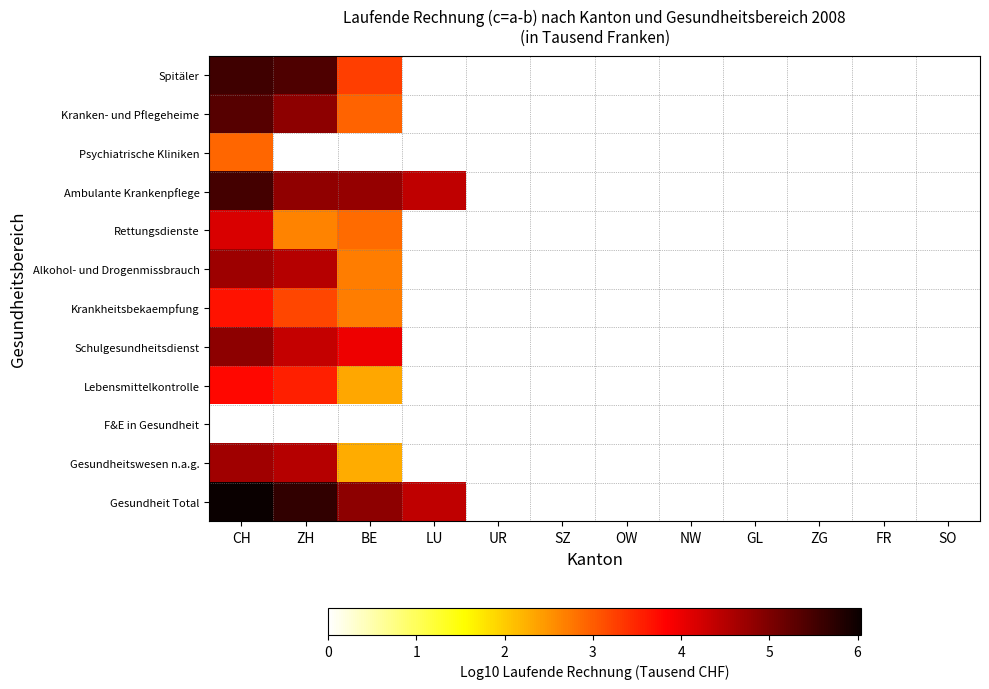

Reading left to right, what are all the values shown in this chart?

Spitäler: CH=5.5	ZH=5.4	BE=3.3	LU=0.0	UR=0.0	SZ=0.0	OW=0.0	NW=0.0	GL=0.0	ZG=0.0	FR=0.0	SO=0.0
Kranken- und Pflegeheime: CH=5.3	ZH=4.8	BE=2.9	LU=0.0	UR=0.0	SZ=0.0	OW=0.0	NW=0.0	GL=0.0	ZG=0.0	FR=0.0	SO=0.0
Psychiatrische Kliniken: CH=2.9	ZH=0.0	BE=0.0	LU=0.0	UR=0.0	SZ=0.0	OW=0.0	NW=0.0	GL=0.0	ZG=0.0	FR=0.0	SO=0.0
Ambulante Krankenpflege: CH=5.5	ZH=4.8	BE=4.8	LU=4.4	UR=0.0	SZ=0.0	OW=0.0	NW=0.0	GL=0.0	ZG=0.0	FR=0.0	SO=0.0
Rettungsdienste: CH=4.2	ZH=2.6	BE=2.9	LU=0.0	UR=0.0	SZ=0.0	OW=0.0	NW=0.0	GL=0.0	ZG=0.0	FR=0.0	SO=0.0
Alkohol- und Drogenmissbrauch: CH=4.7	ZH=4.5	BE=2.7	LU=0.0	UR=0.0	SZ=0.0	OW=0.0	NW=0.0	GL=0.0	ZG=0.0	FR=0.0	SO=0.0
Krankheitsbekaempfung: CH=3.7	ZH=3.2	BE=2.7	LU=0.0	UR=0.0	SZ=0.0	OW=0.0	NW=0.0	GL=0.0	ZG=0.0	FR=0.0	SO=0.0
Schulgesundheitsdienst: CH=4.8	ZH=4.4	BE=4.0	LU=0.0	UR=0.0	SZ=0.0	OW=0.0	NW=0.0	GL=0.0	ZG=0.0	FR=0.0	SO=0.0
Lebensmittelkontrolle: CH=3.8	ZH=3.6	BE=2.3	LU=0.0	UR=0.0	SZ=0.0	OW=0.0	NW=0.0	GL=0.0	ZG=0.0	FR=0.0	SO=0.0
F&E in Gesundheit: CH=0.0	ZH=0.0	BE=0.0	LU=0.0	UR=0.0	SZ=0.0	OW=0.0	NW=0.0	GL=0.0	ZG=0.0	FR=0.0	SO=0.0
Gesundheitswesen n.a.g.: CH=4.7	ZH=4.5	BE=2.3	LU=0.0	UR=0.0	SZ=0.0	OW=0.0	NW=0.0	GL=0.0	ZG=0.0	FR=0.0	SO=0.0
Gesundheit Total: CH=6.0	ZH=5.7	BE=4.8	LU=4.4	UR=0.0	SZ=0.0	OW=0.0	NW=0.0	GL=0.0	ZG=0.0	FR=0.0	SO=0.0